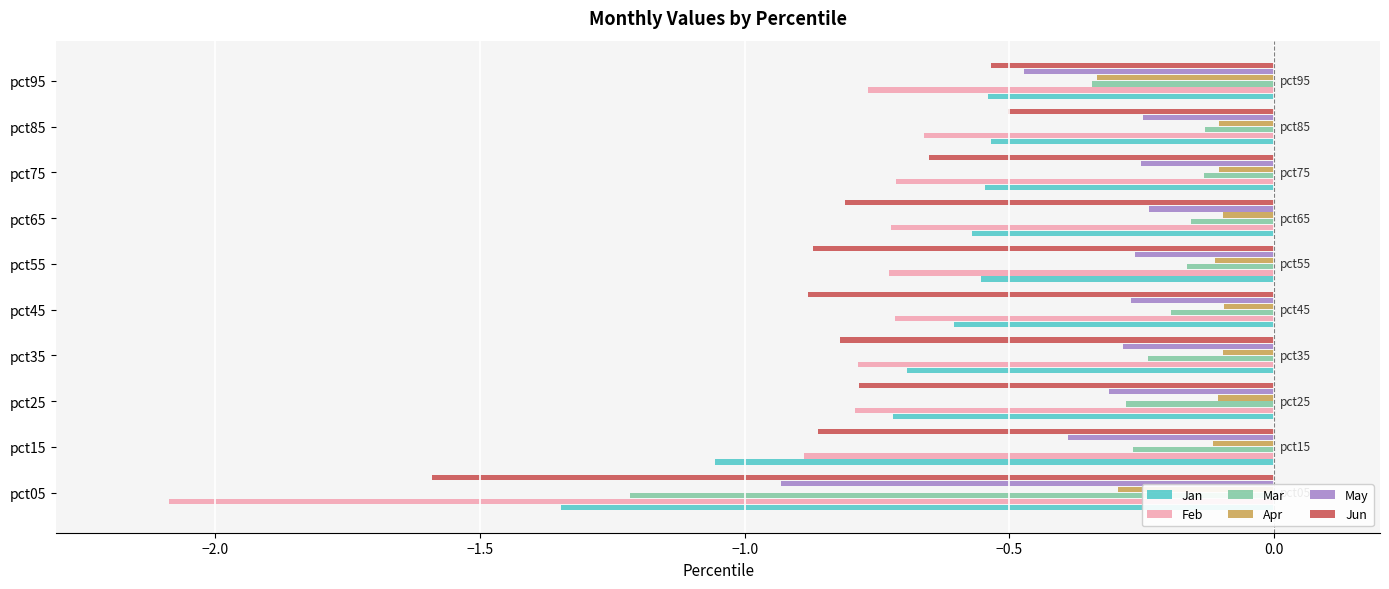

The value of Jun at pct35 is -0.8. True or false?

True